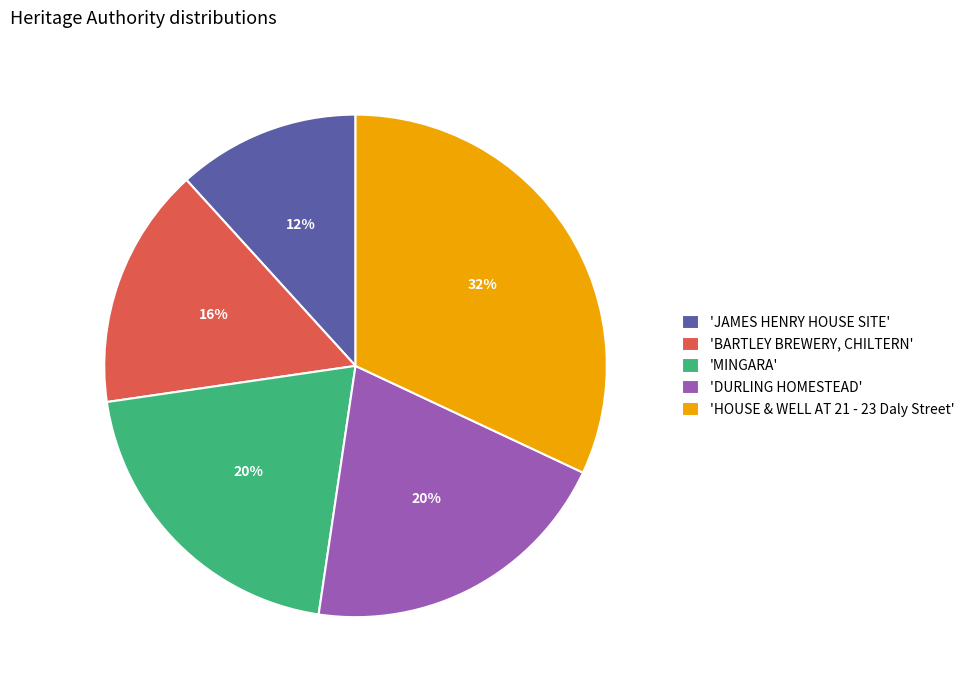

To the nearest percent, what portion does 'DURLING HOMESTEAD' represent?

20%